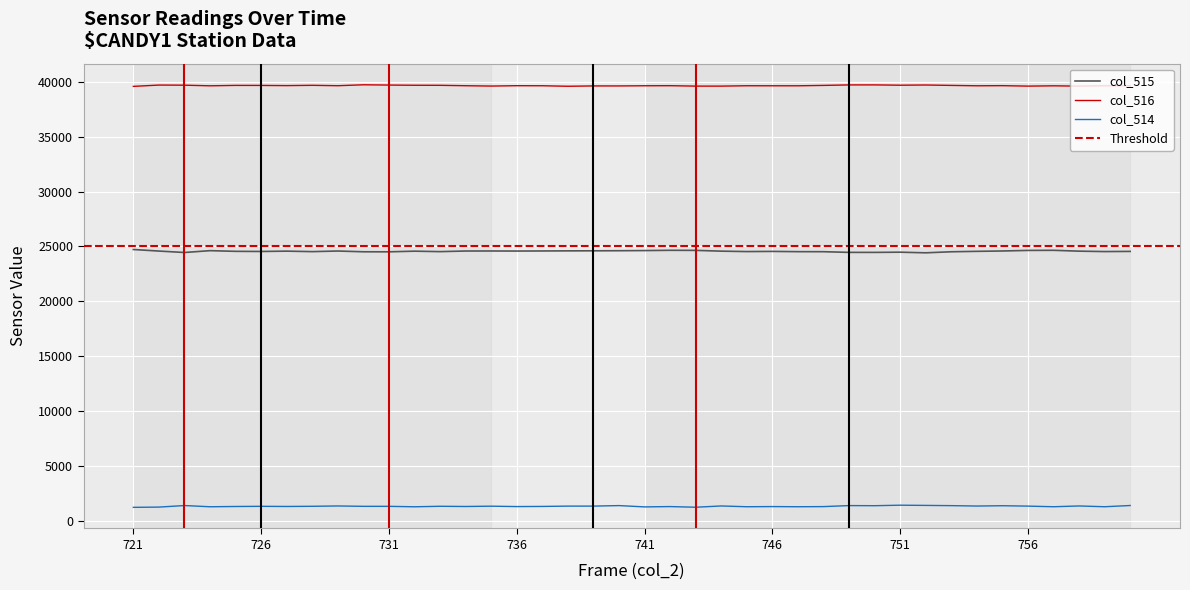

List the series in order of their overall mean, highest first.

col_516, col_515, col_514